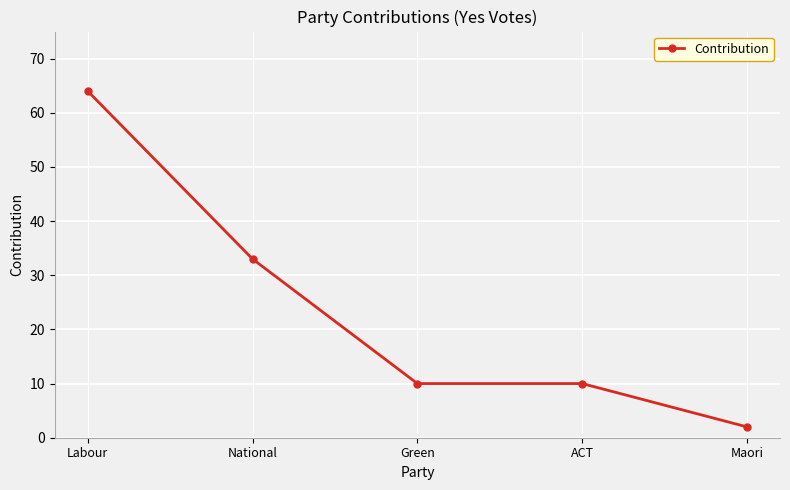

What is the change in value from National to Maori?

-31